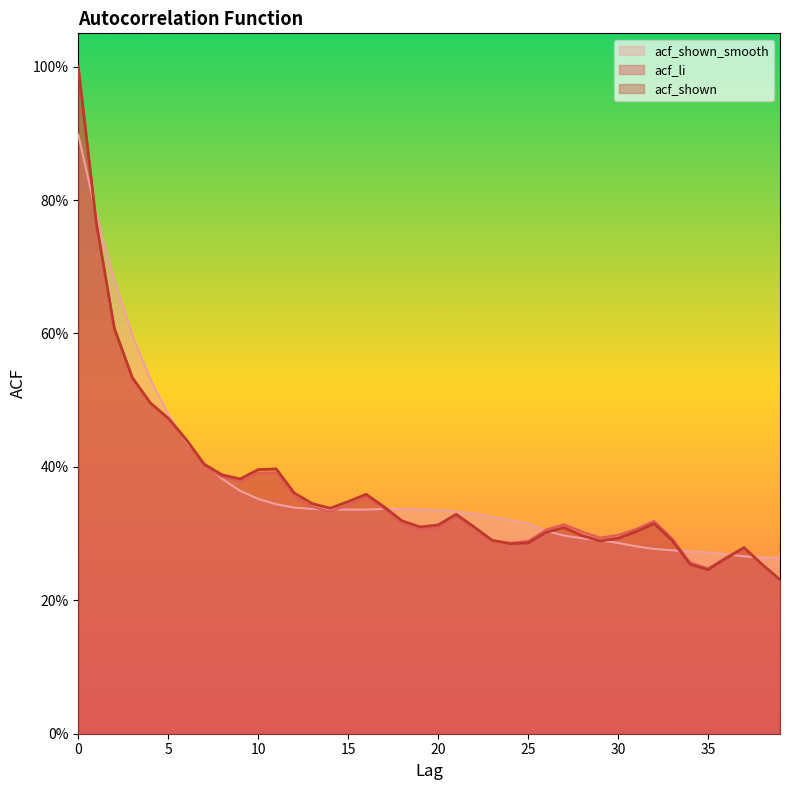

What is the total value across all series at 10?

1.1